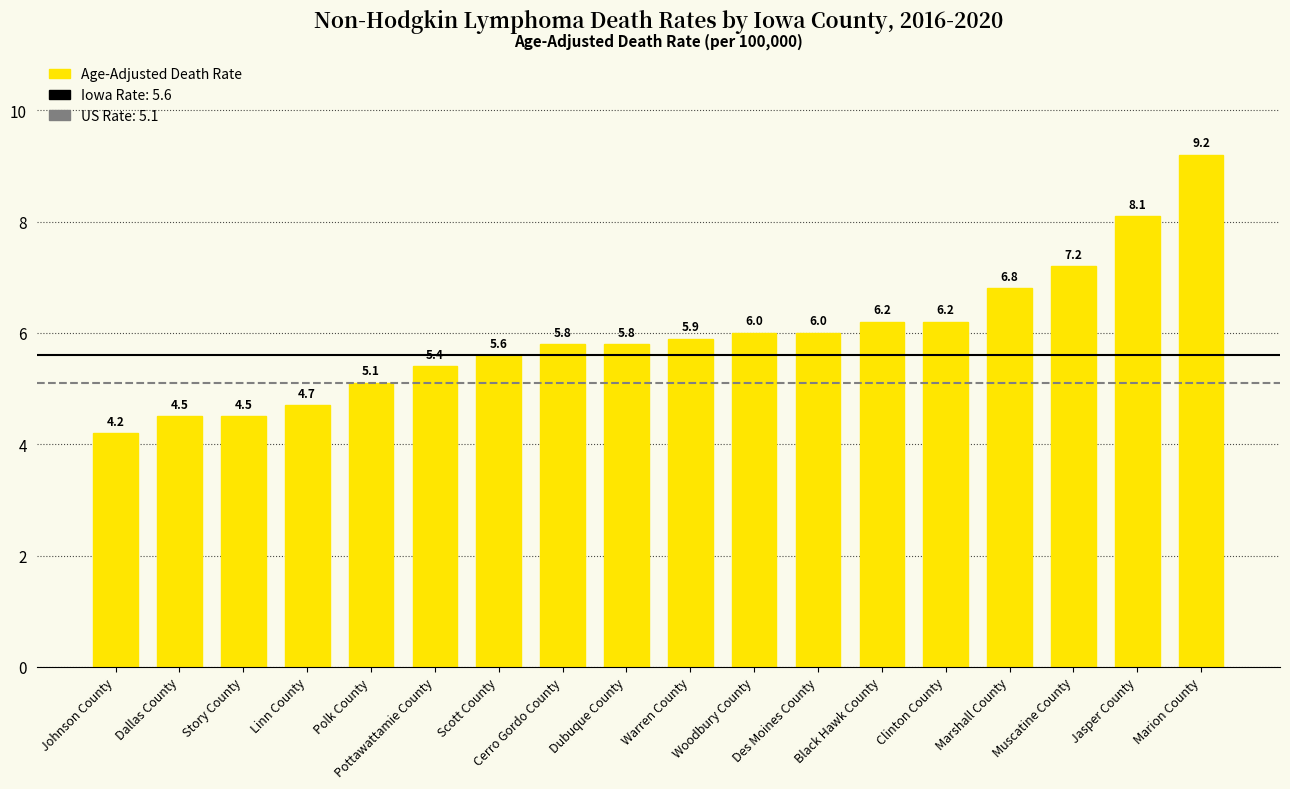

What is the change in value from Linn County to Scott County?

+0.9